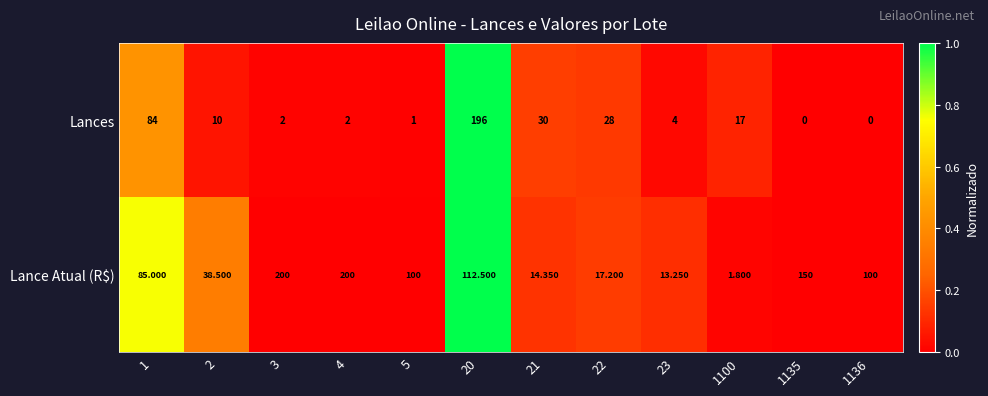

Which series has the largest total across all categories?

Lance Atual (R$)